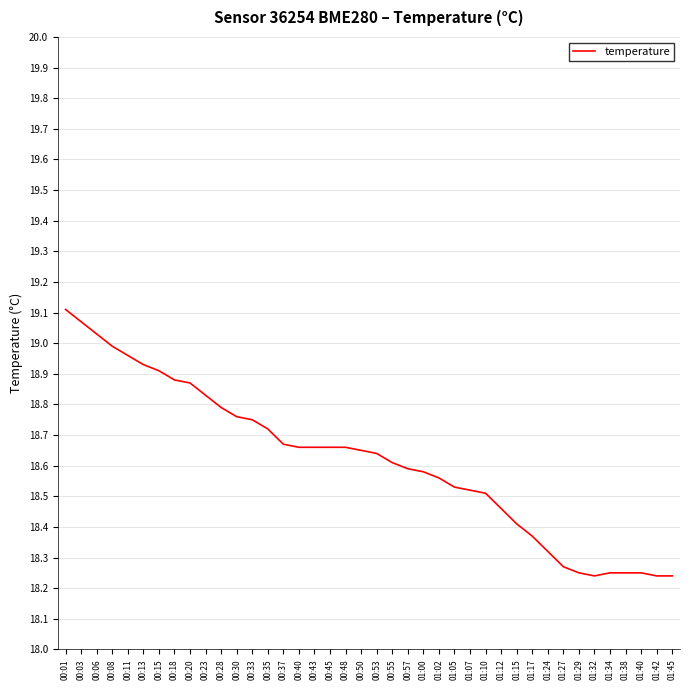

What position from the right is 01:05?

15